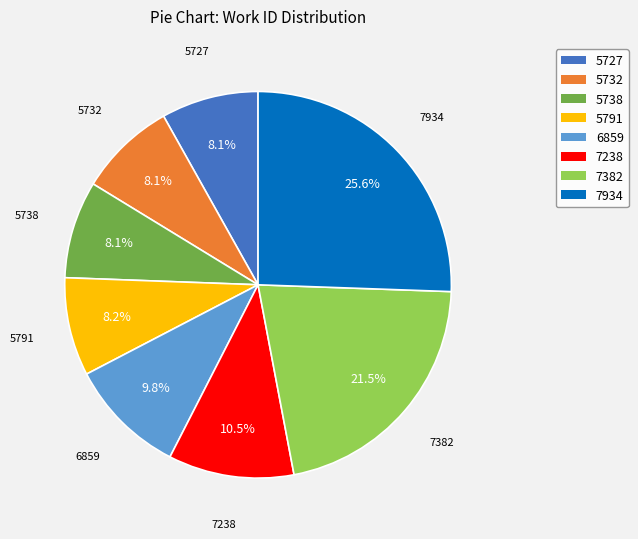

Is there any slice that represents more than half of the pie?

No